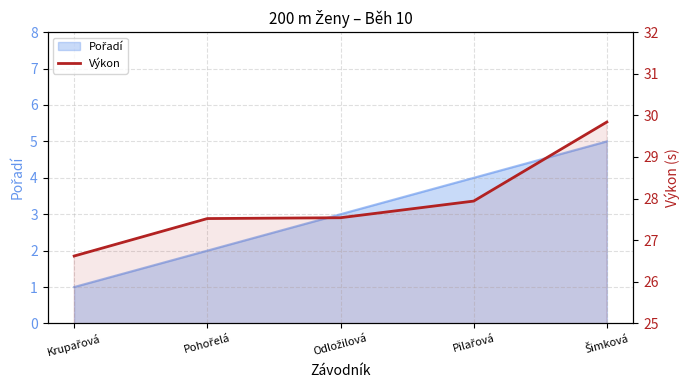

True or false: the data has more than 2 interior local peaks.

False